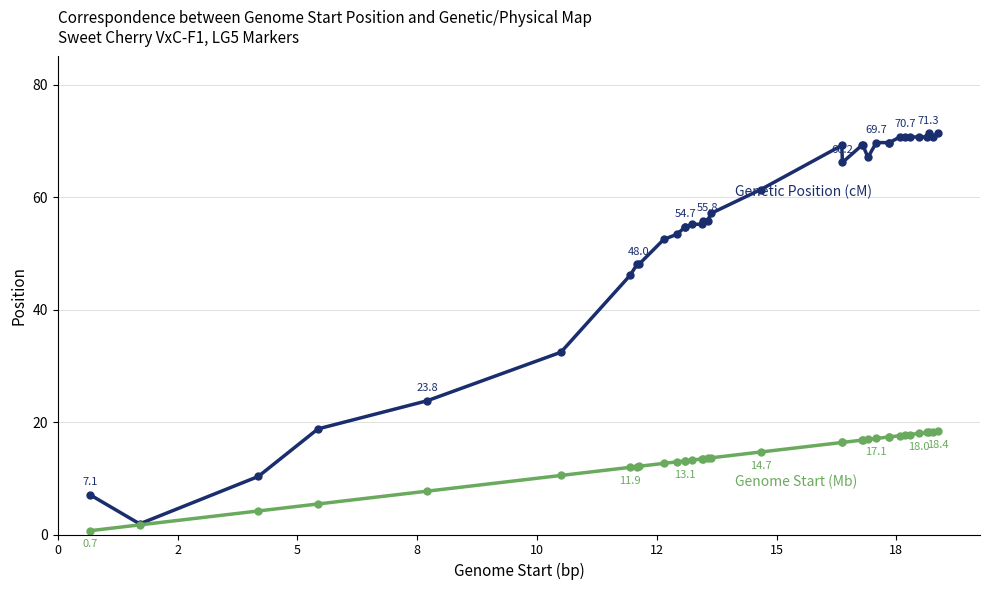

What is the greatest value displayed?

71.3